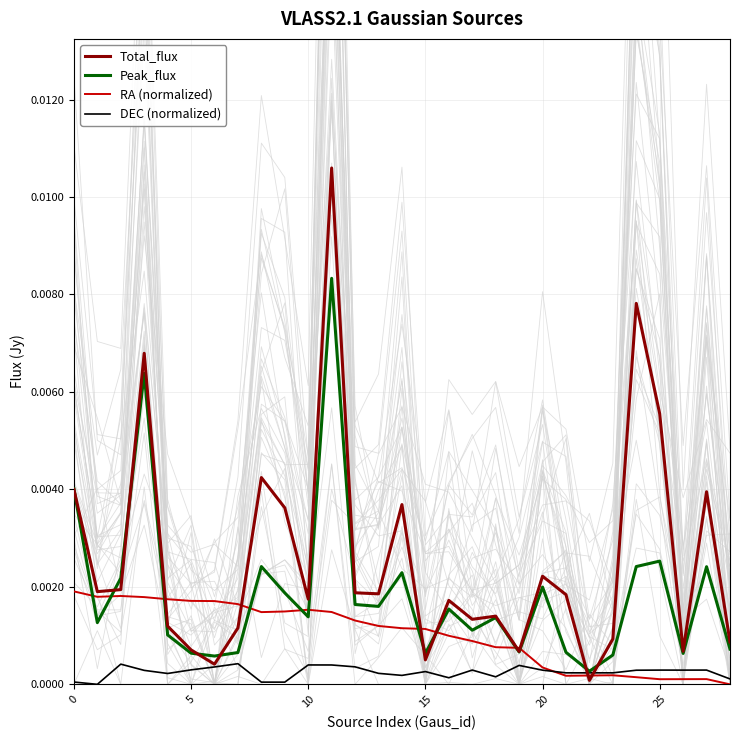

How many lines are shown in the chart?

4